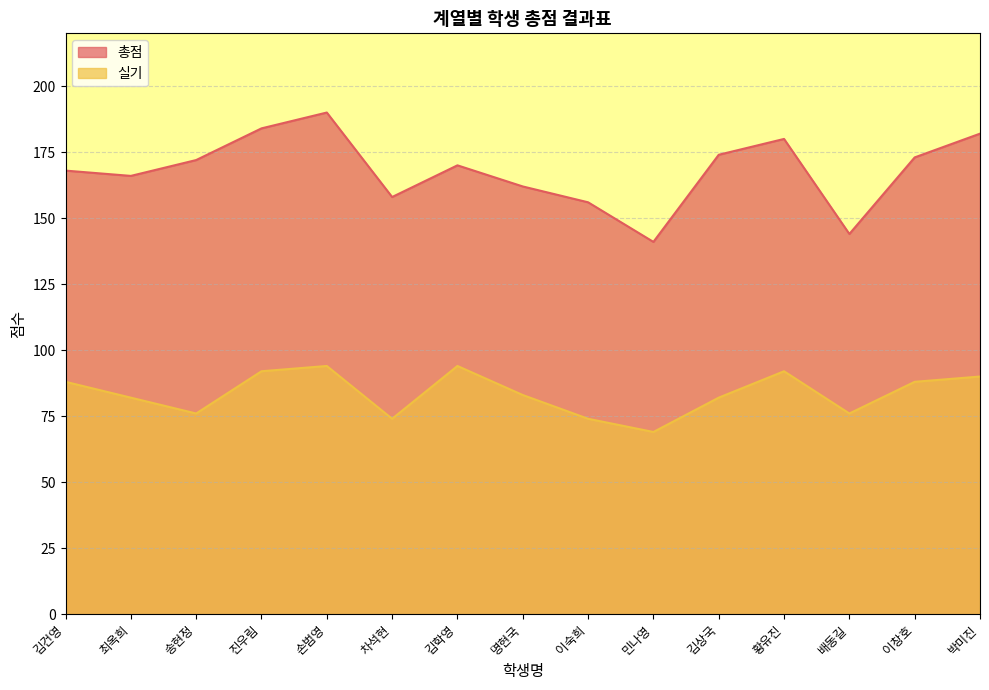

What is the sum of all 실기 values?

1254